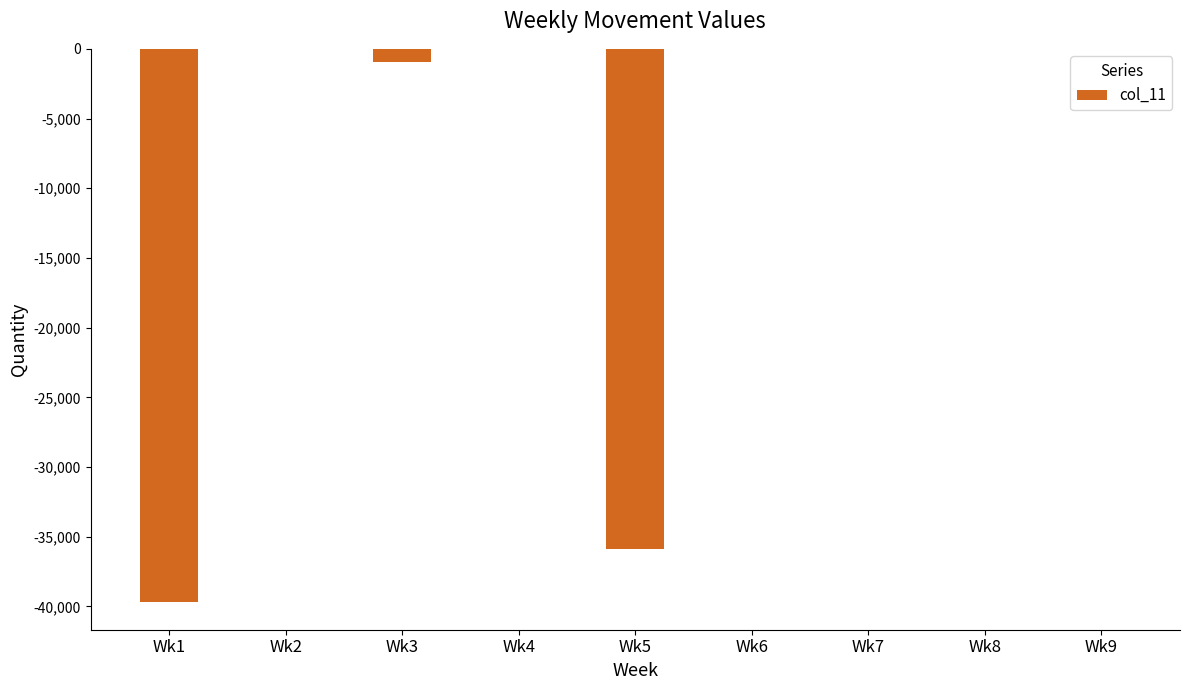

What is the change in value from Wk2 to Wk3?

-930